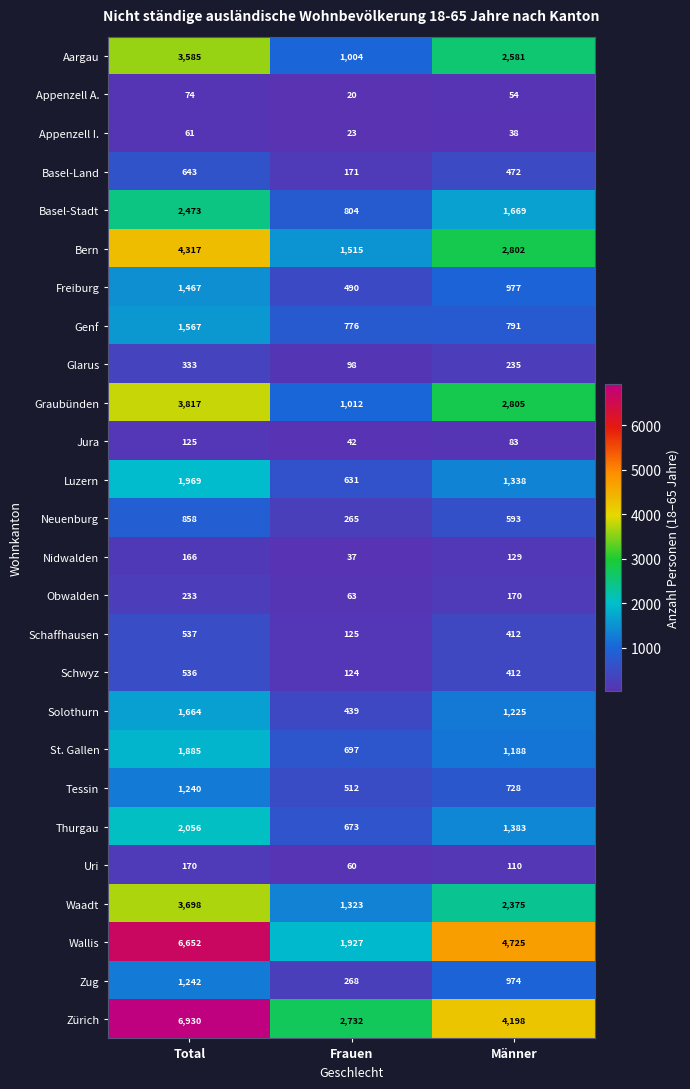

What is the difference between the Schwyz values at Männer and Frauen?

288